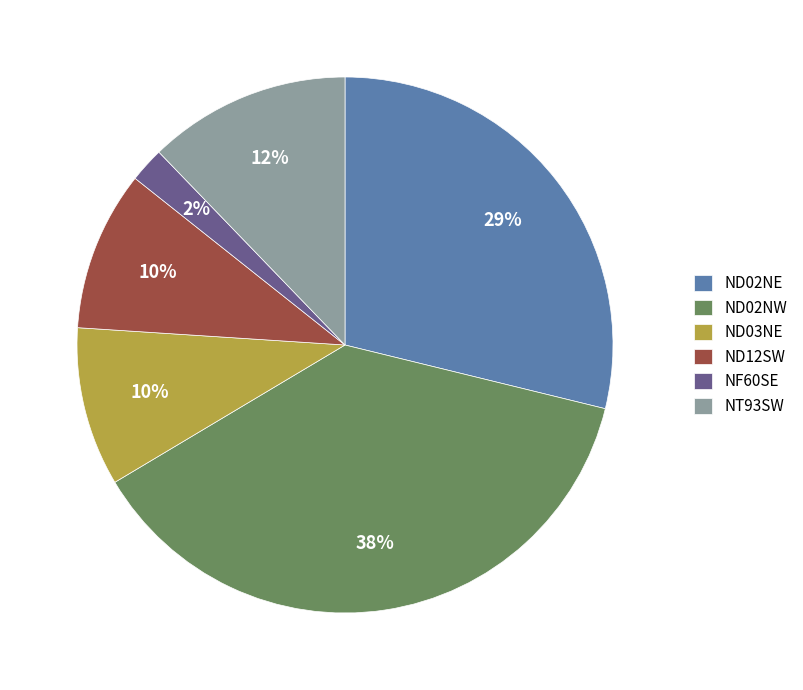

How many slices are in this pie chart?

6